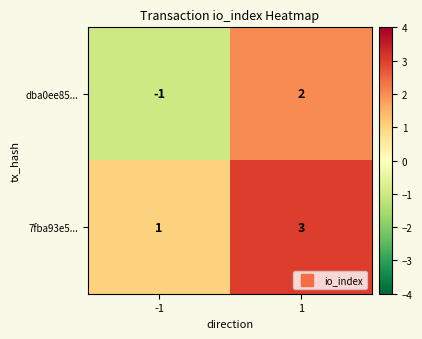

Reading left to right, list all the values displayed in this chart.

dba0ee85...: -1	2
7fba93e5...: 1	3